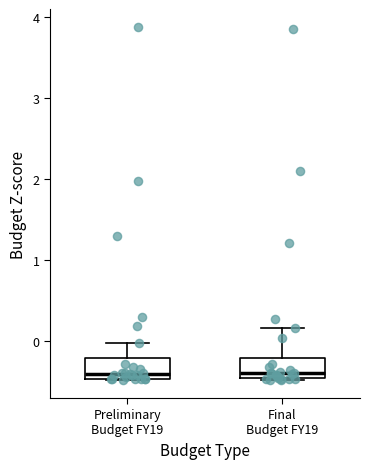

Reading left to right, read every box against the y-axis: the position of its median line, the range the box covers, and the ends of its whiskers. The values are not printed on the chart, so give them approximately, as read against the axis.

Preliminary Budget FY19: median -0.4, box -0.5 to -0.2, whiskers -0.5 to 0.0
Final Budget FY19: median -0.4, box -0.5 to -0.2, whiskers -0.5 to 0.2